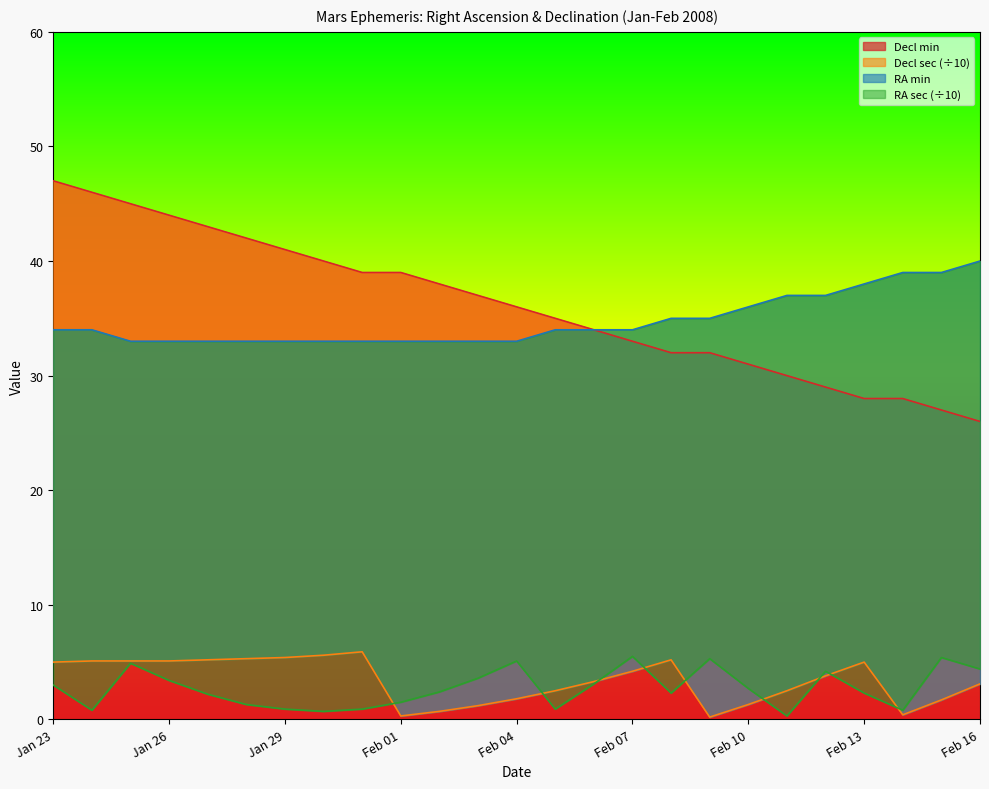

What is the lowest value of the Declination min series?

26.0